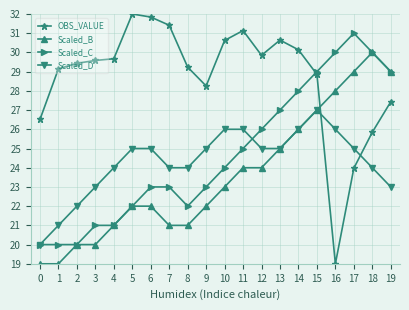

What is the difference between the Scaled_D values at 8 and 5?

1.0